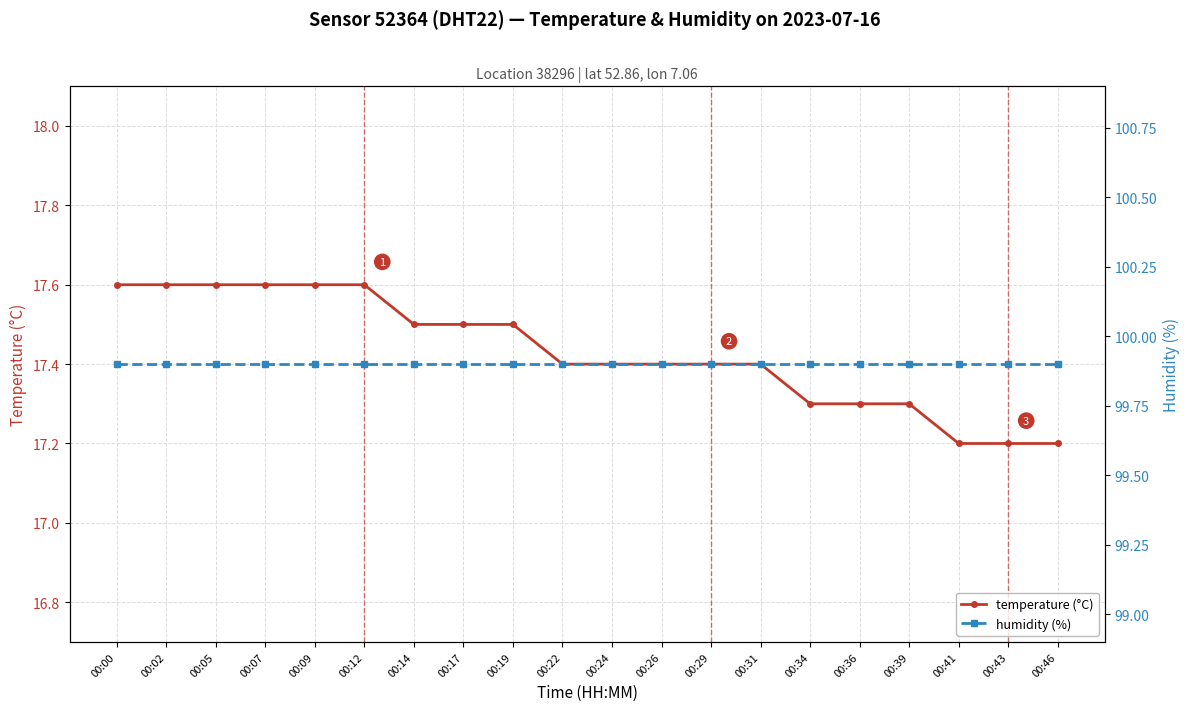

Is it true that temperature (°C) equals 17.5 at 00:19?

True